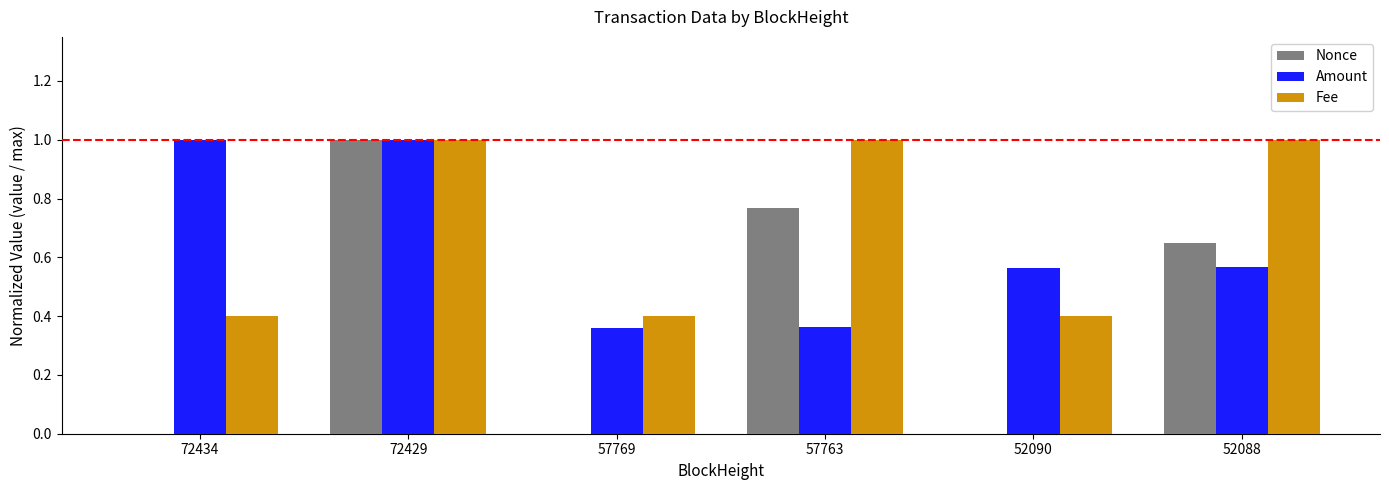

Is it true that Nonce equals 0.0 at 57769?

True